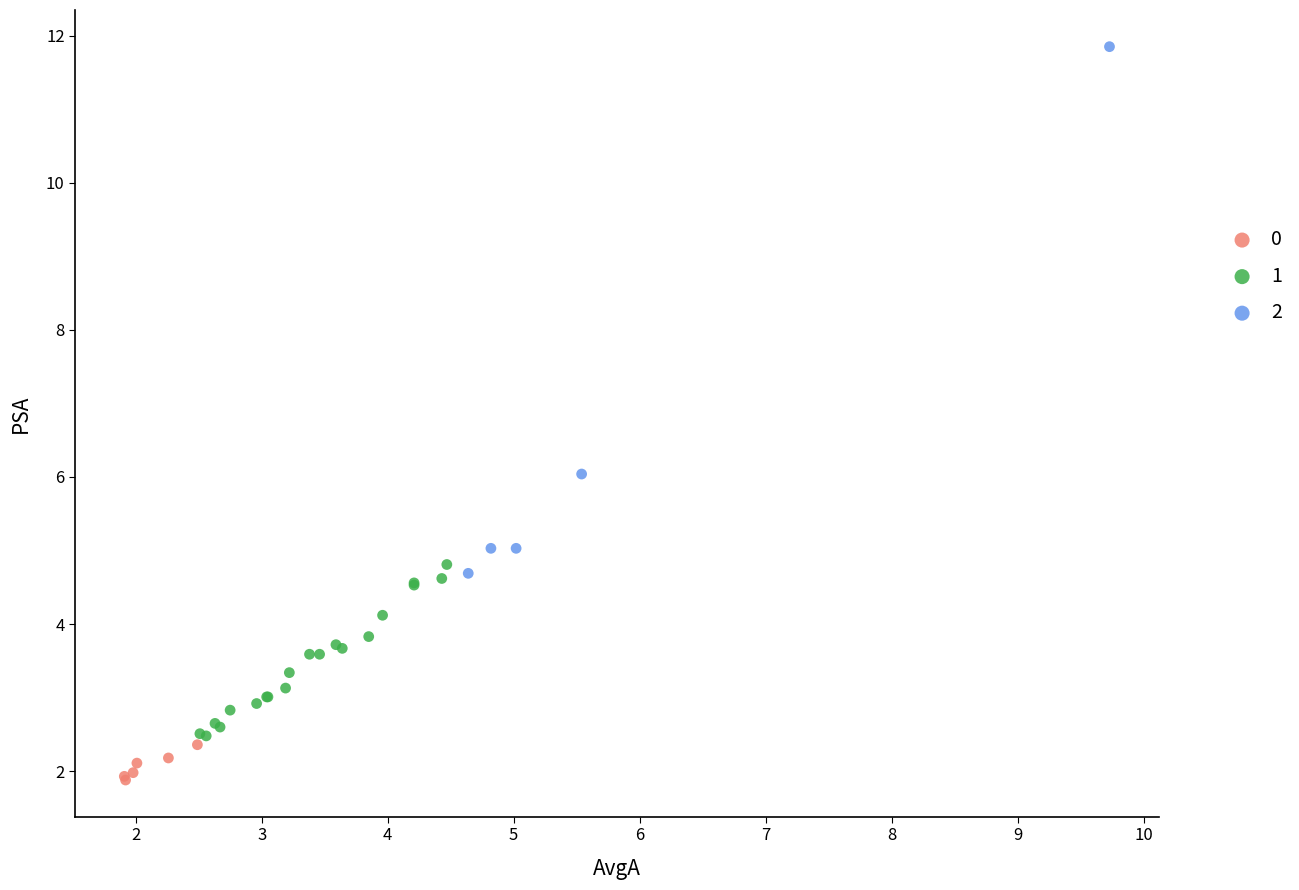

What are all the series names shown in the legend?

0, 1, 2